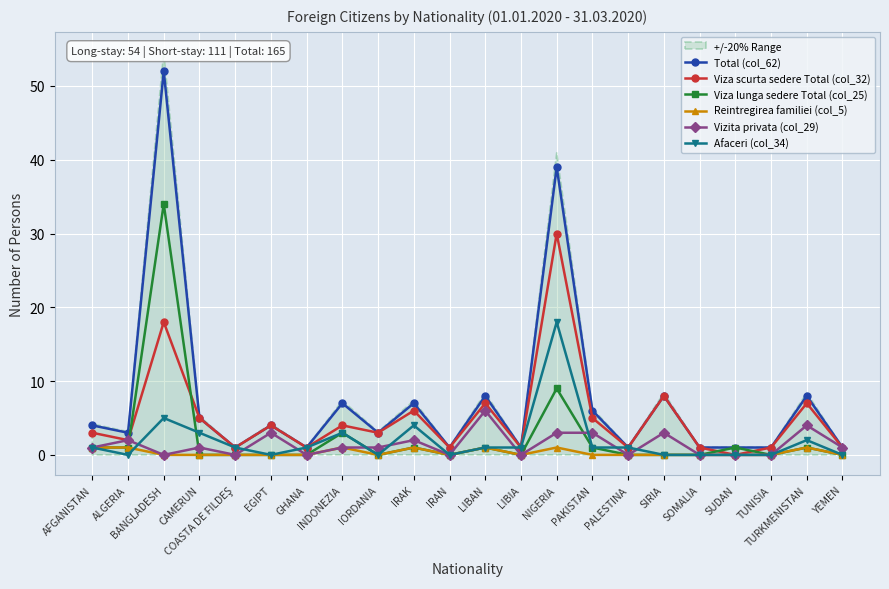

How many values in the Reintregirea familiei (col_5) series exceed 0?

7